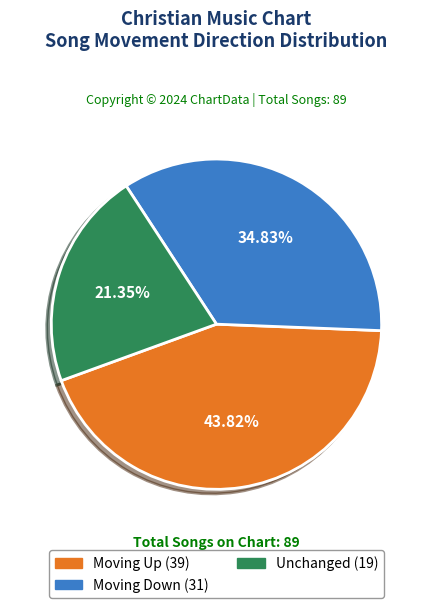

To the nearest percent, what is the difference between the largest and smallest slice percentages?

22%